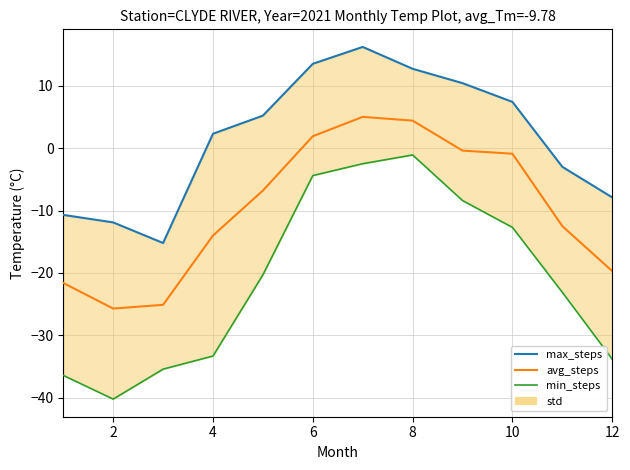

Which series changed the most between 8 and 10?

min_steps